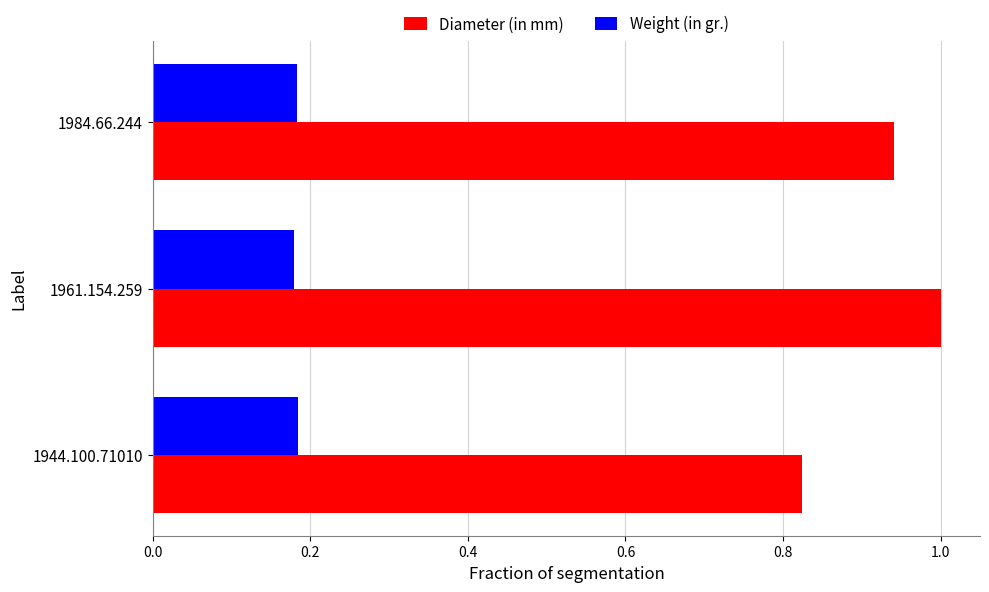

The Diameter (in mm) series shows 0.4 at 1944.100.71010. True or false?

False